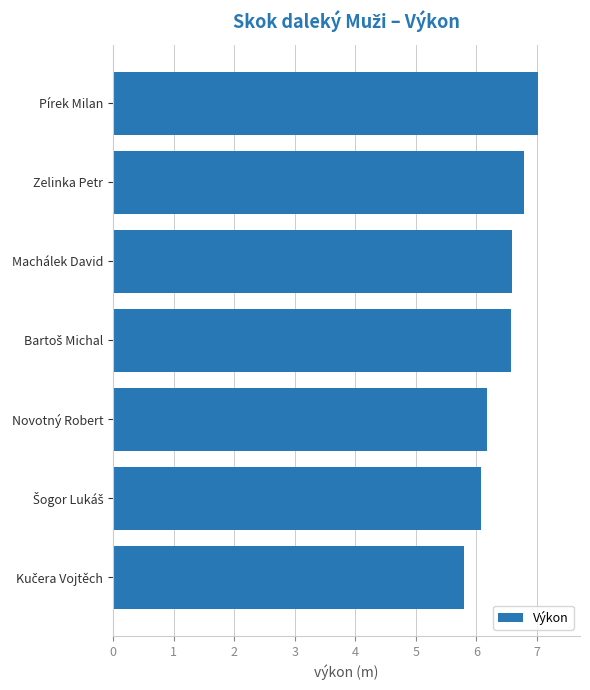

True or false: the data shows 6.2 at Novotný Robert.

True